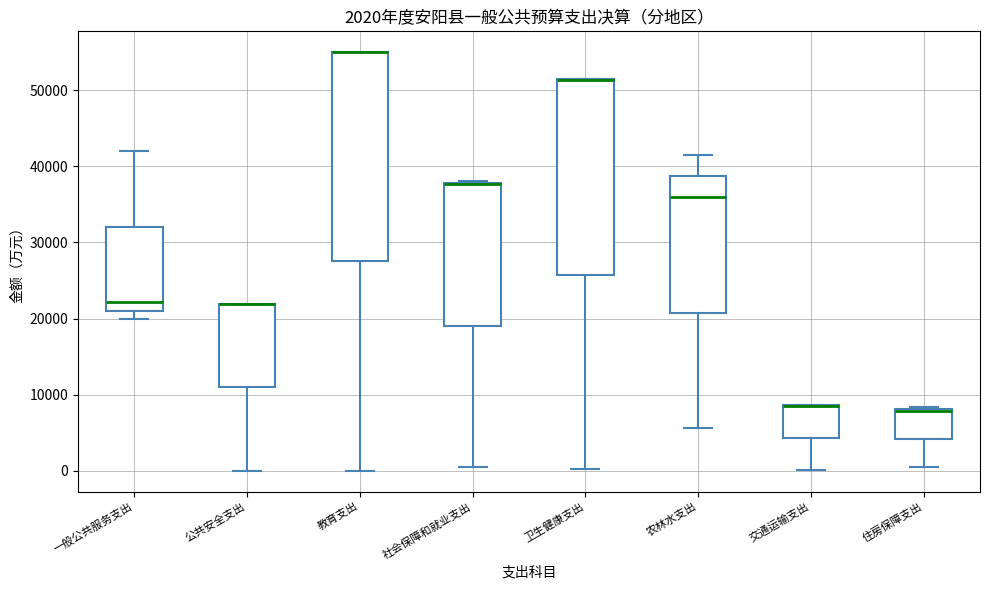

Which box is the tallest, from its lower edge to its upper edge?

教育支出